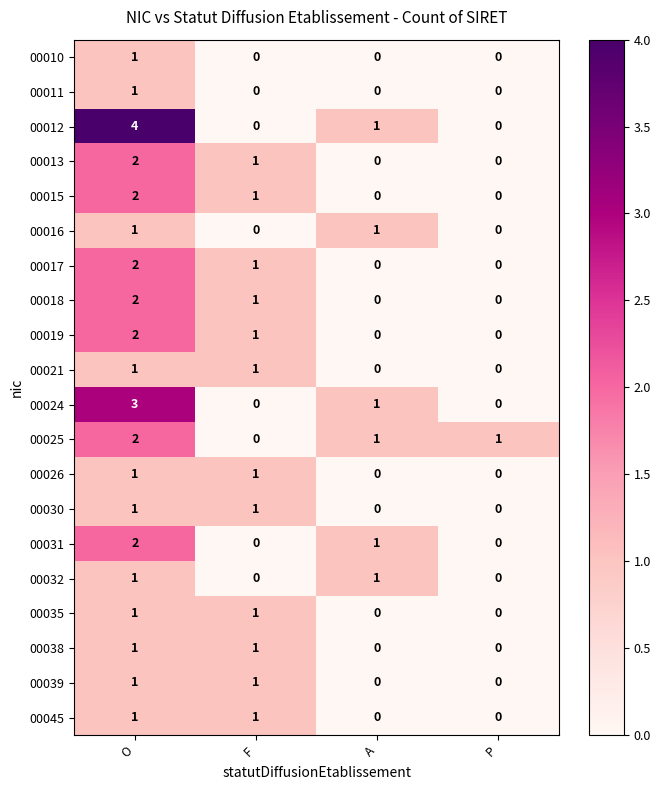

What is the greatest value displayed?

4